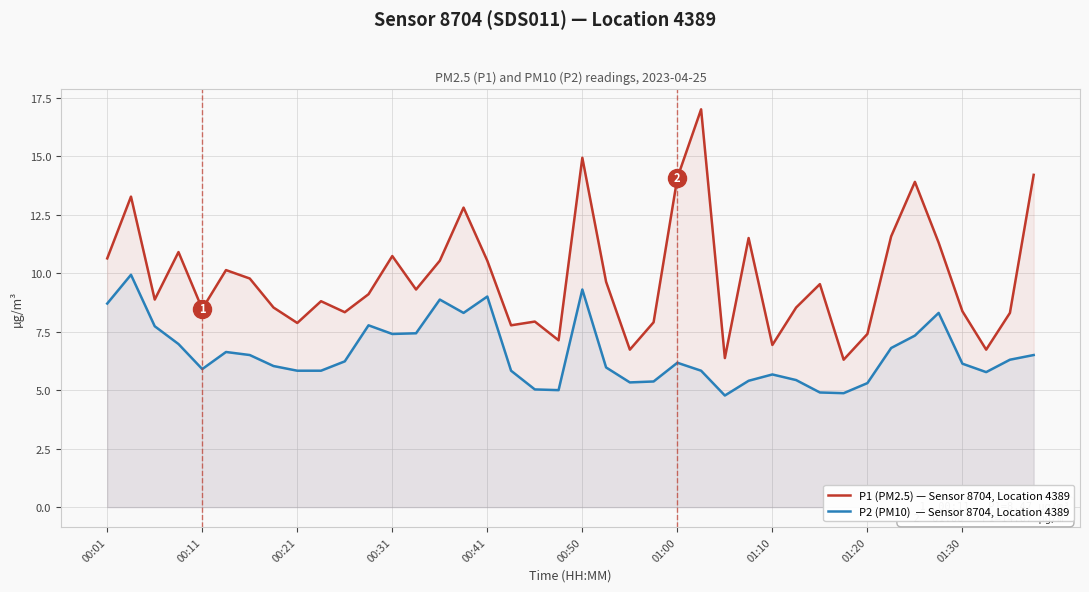

At which category is the sum across all series the highest?

00:50